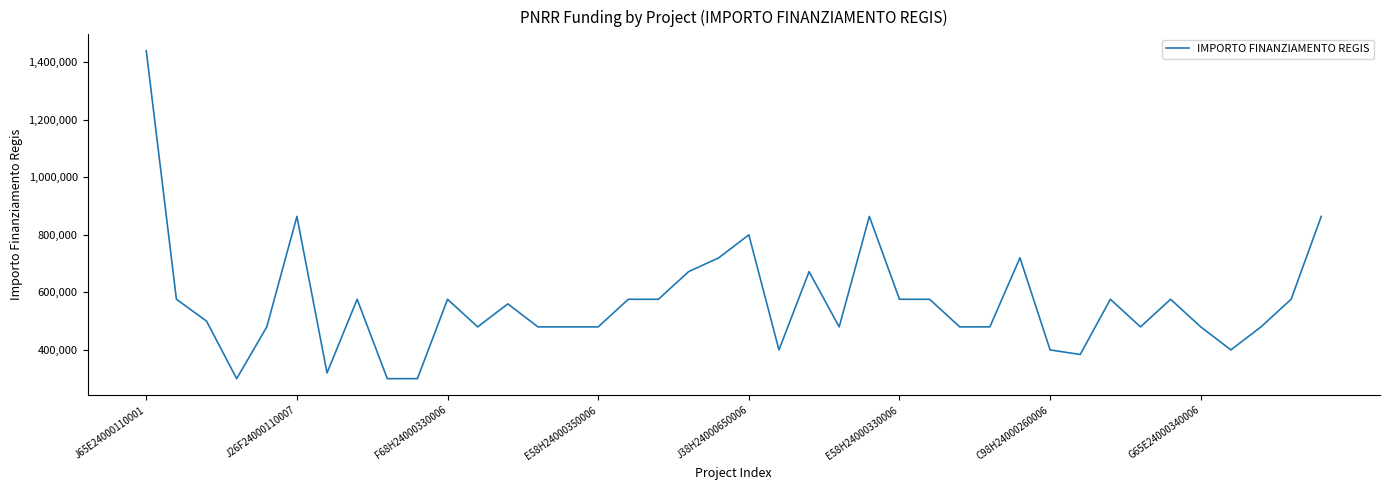

What is the greatest value displayed?

1440000